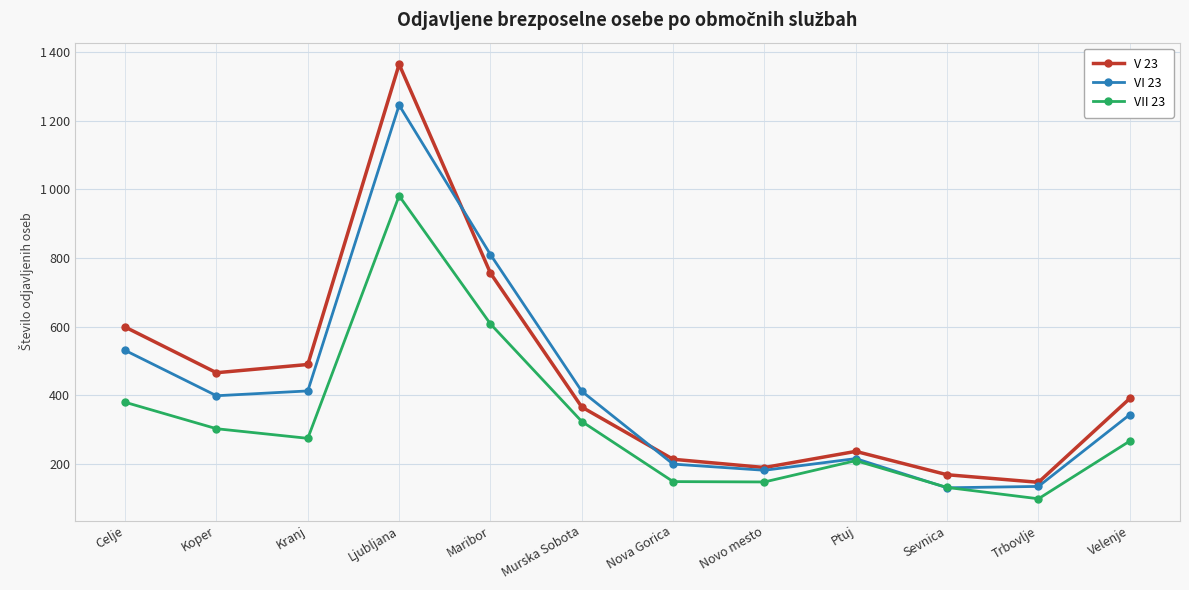

List the series in order of their overall mean, highest first.

V 23, VI 23, VII 23